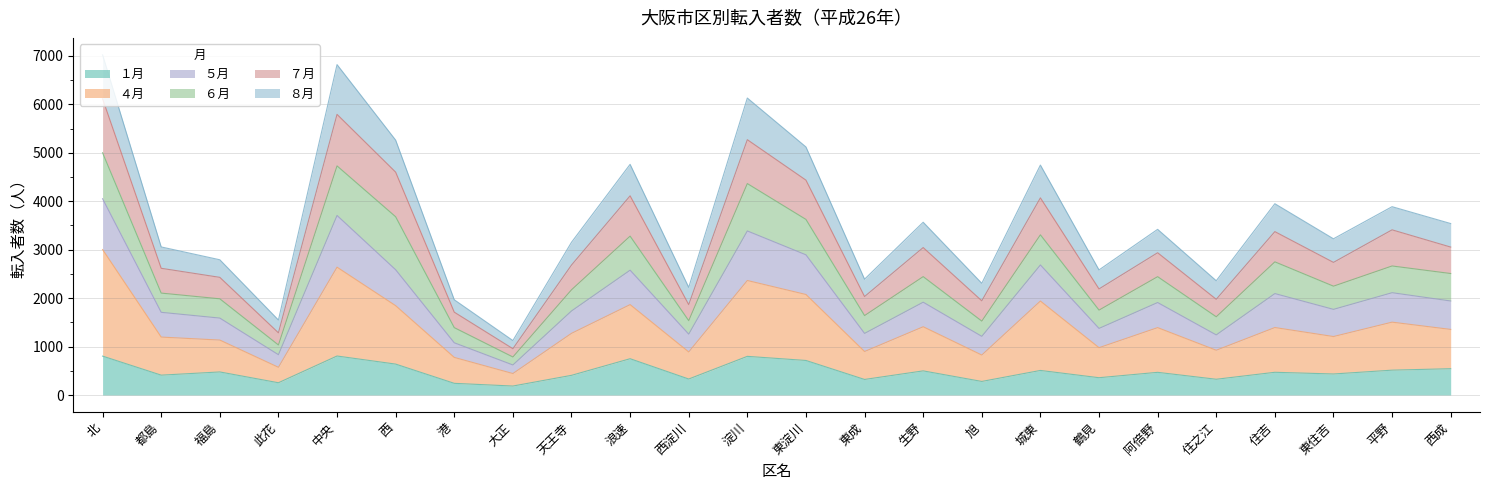

What is the total value across all series at 阿倍野?

3420